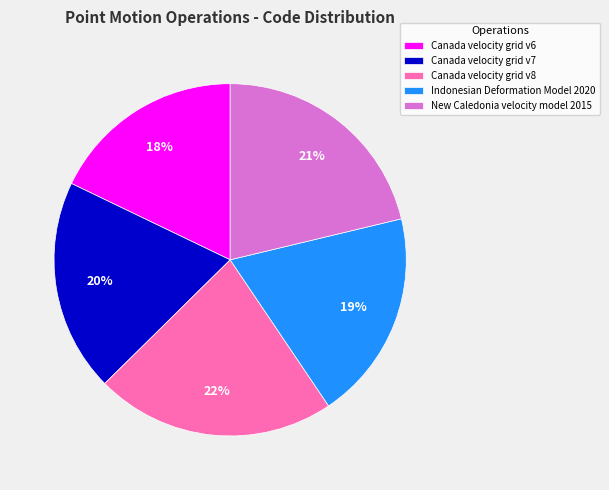

To the nearest percent, what portion does Indonesian Deformation Model 2020 represent?

19%